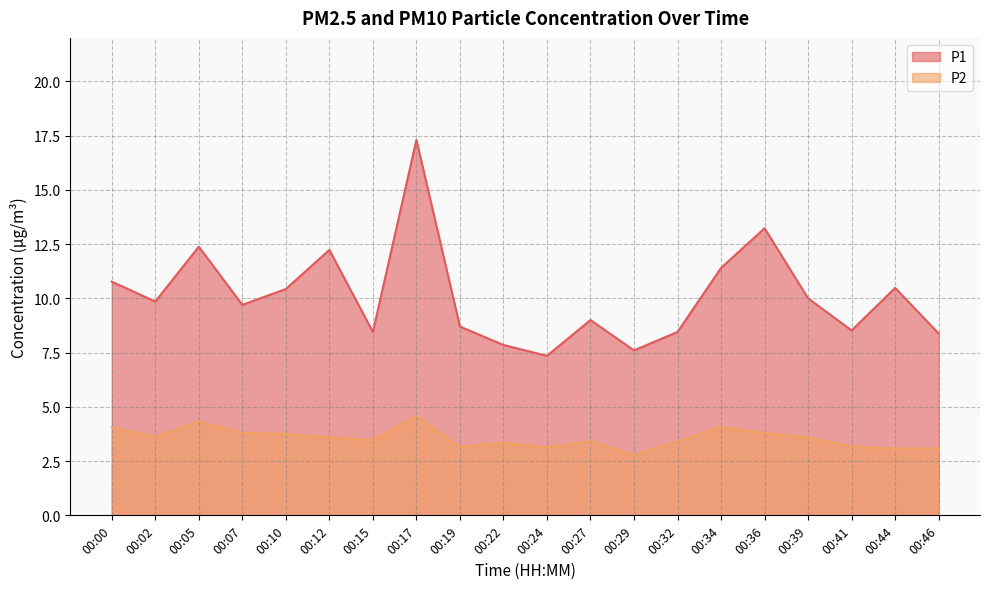

At which category does the chart reach its minimum across all series?

00:29